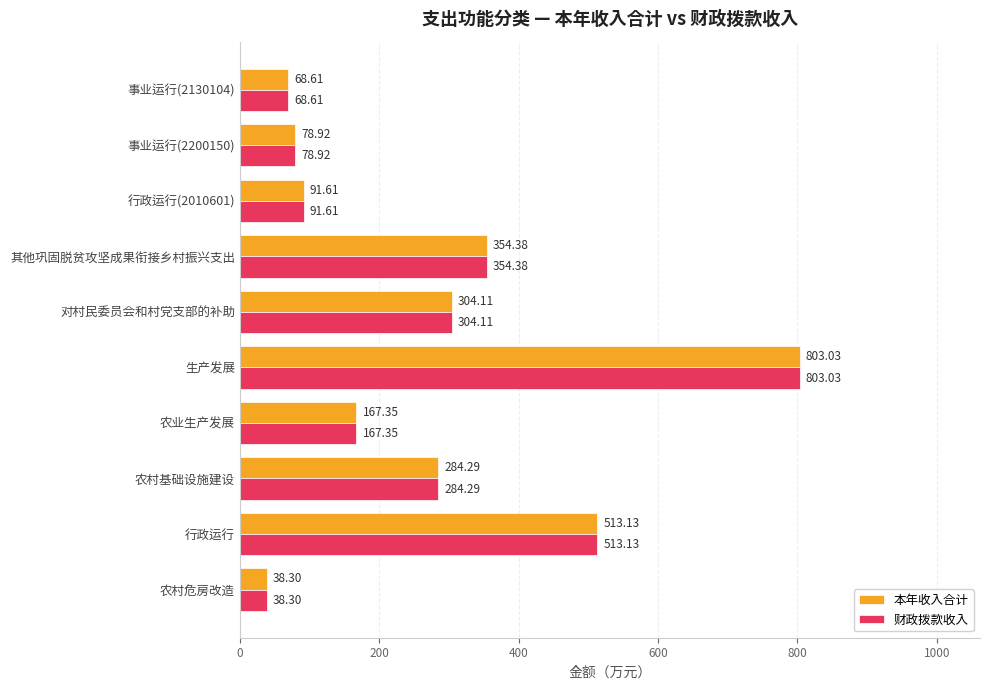

What is the average value of the 财政拨款收入 series?

270.4